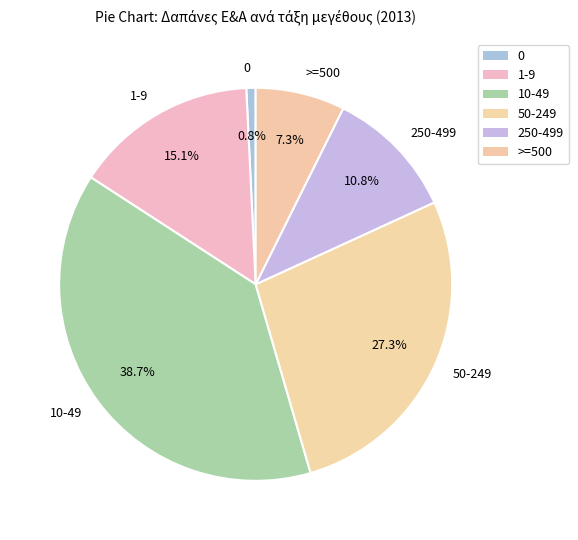

How much of the chart is everything except 50-249?

72.7%